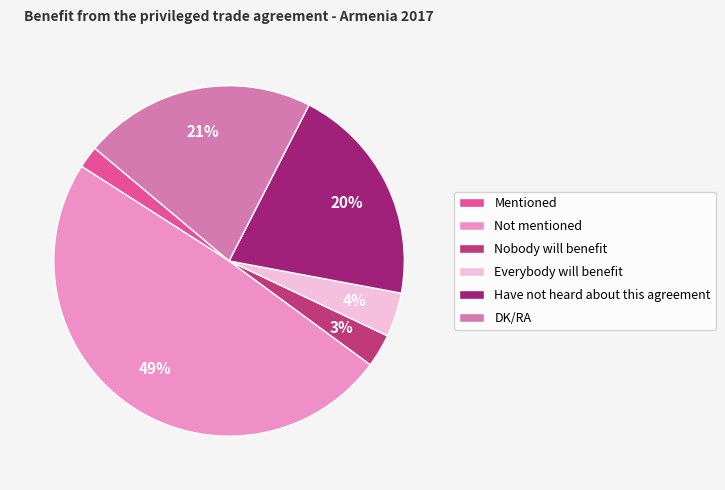

Is the sum of Not mentioned and Everybody will benefit greater than half?

Yes